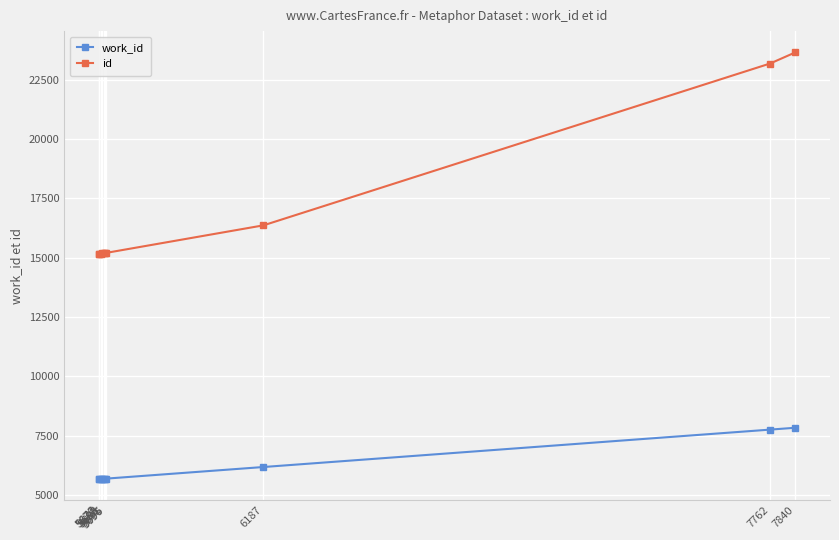

Count the number of data series in this chart.

2